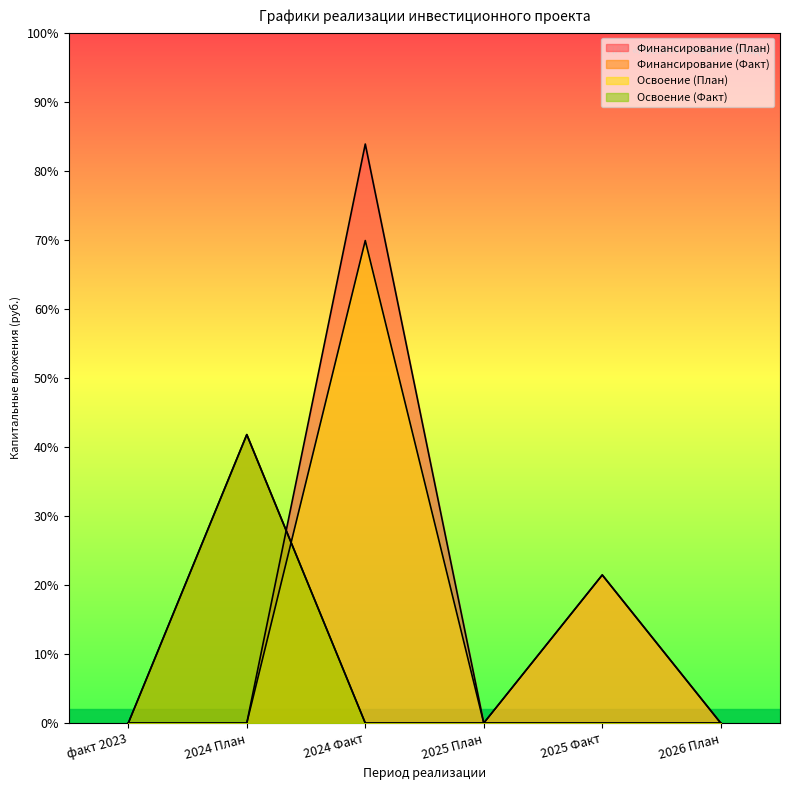

What position from the left is 2025 Факт?

5